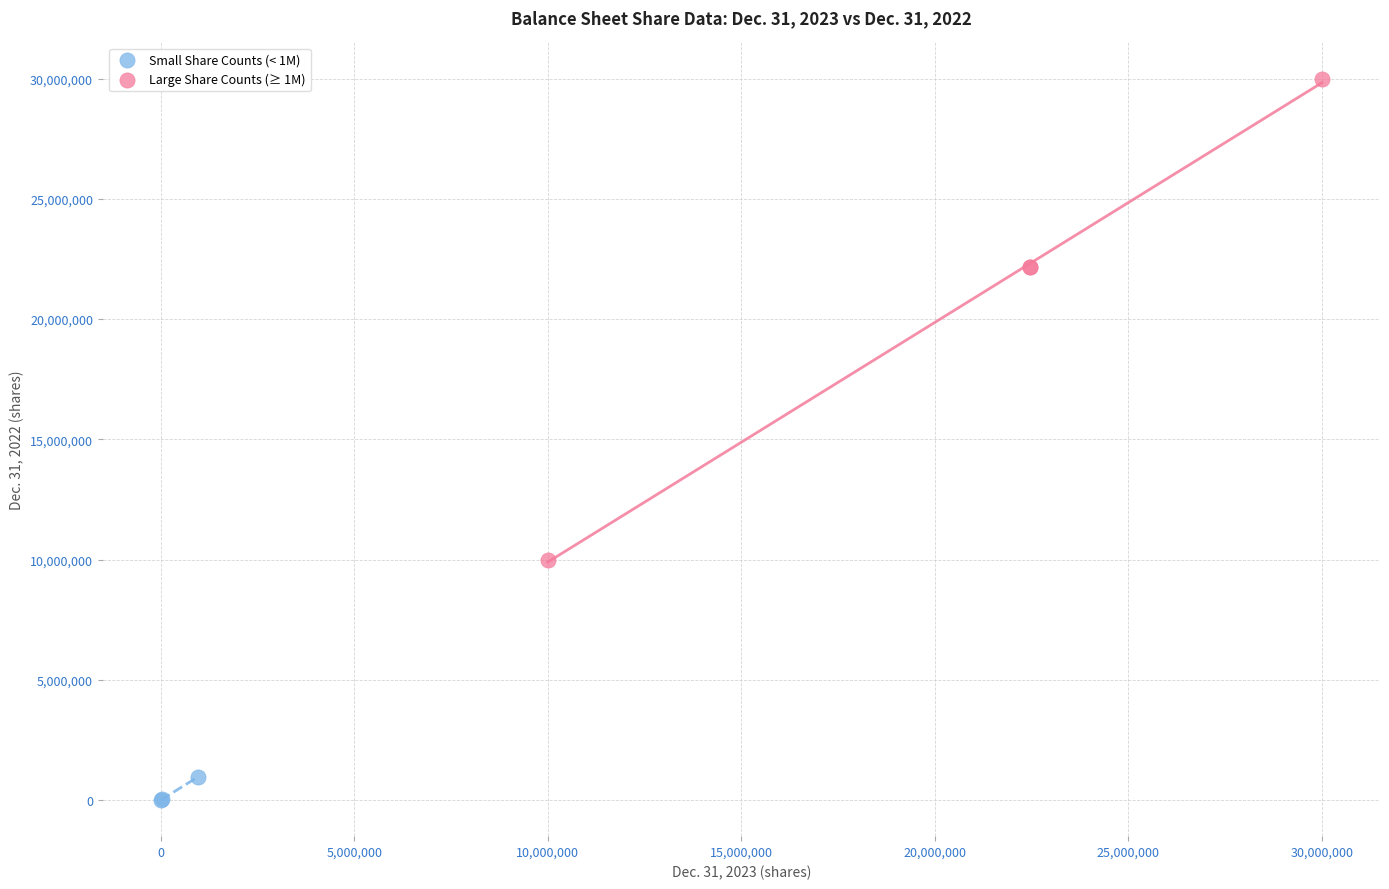

Which series reaches the maximum Y coordinate?

Large Share Counts (≥ 1M)